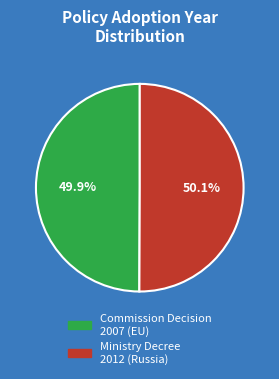

Which category accounts for the majority?

Ministry of Industry and Trade Decree (Russia)